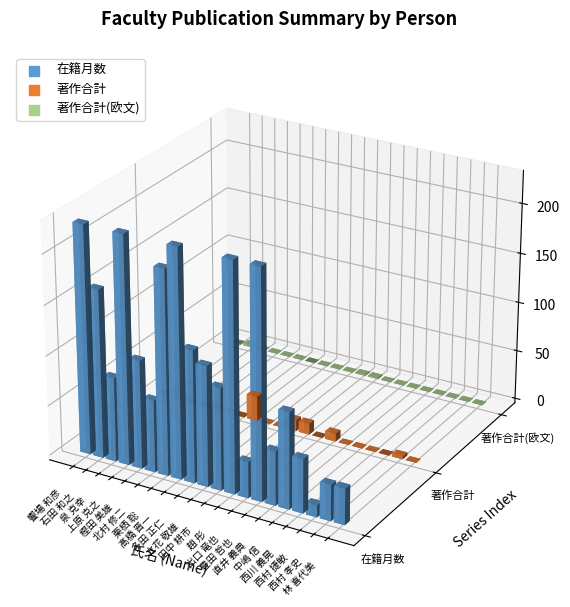

Which series contains the highest Y value?

在籍月数